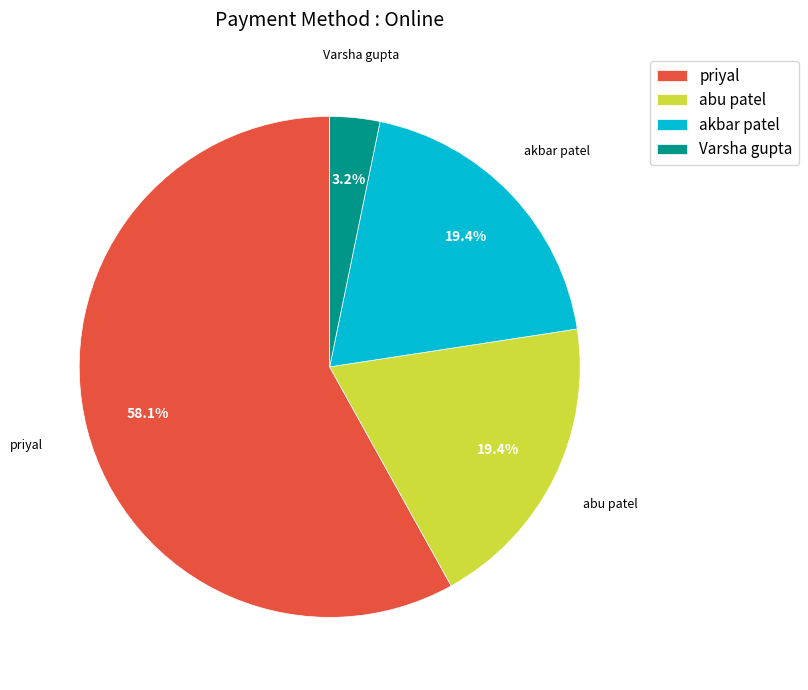

Is there any slice that represents more than half of the pie?

Yes